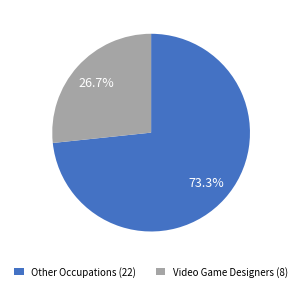

How many slices are in this pie chart?

2